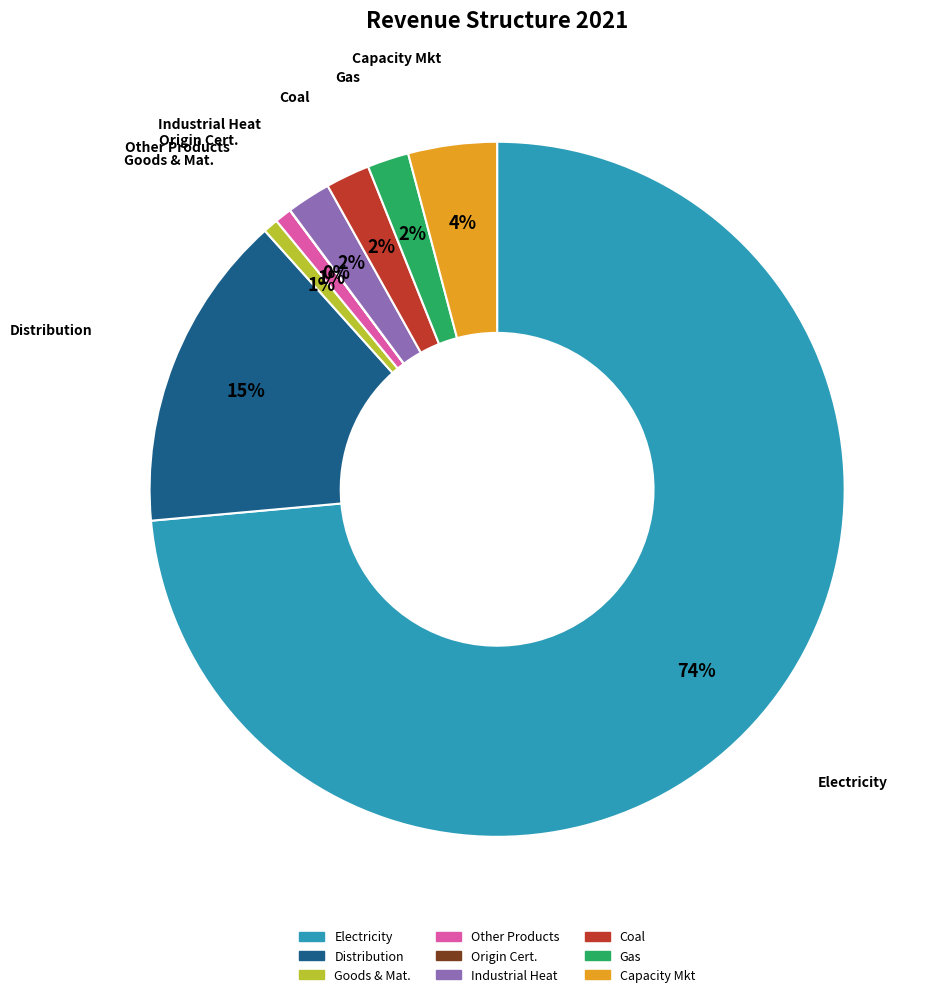

Is there any slice that represents more than half of the pie?

Yes